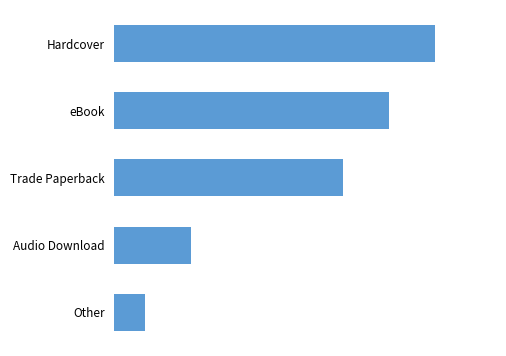

What is the minimum value shown in the chart?

2